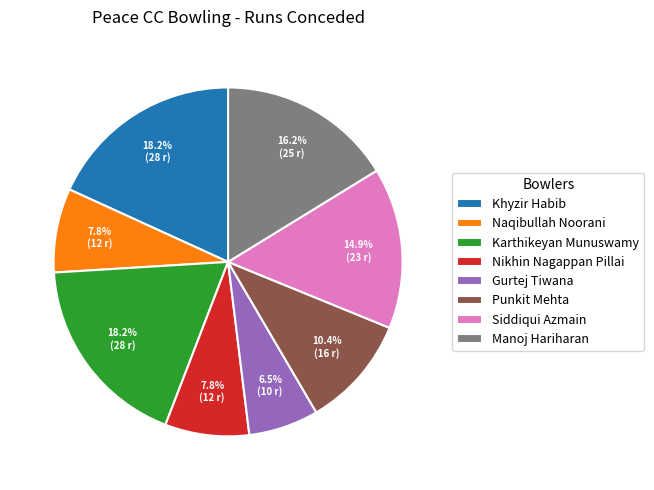

Which slice is the smallest?

Gurtej Tiwana